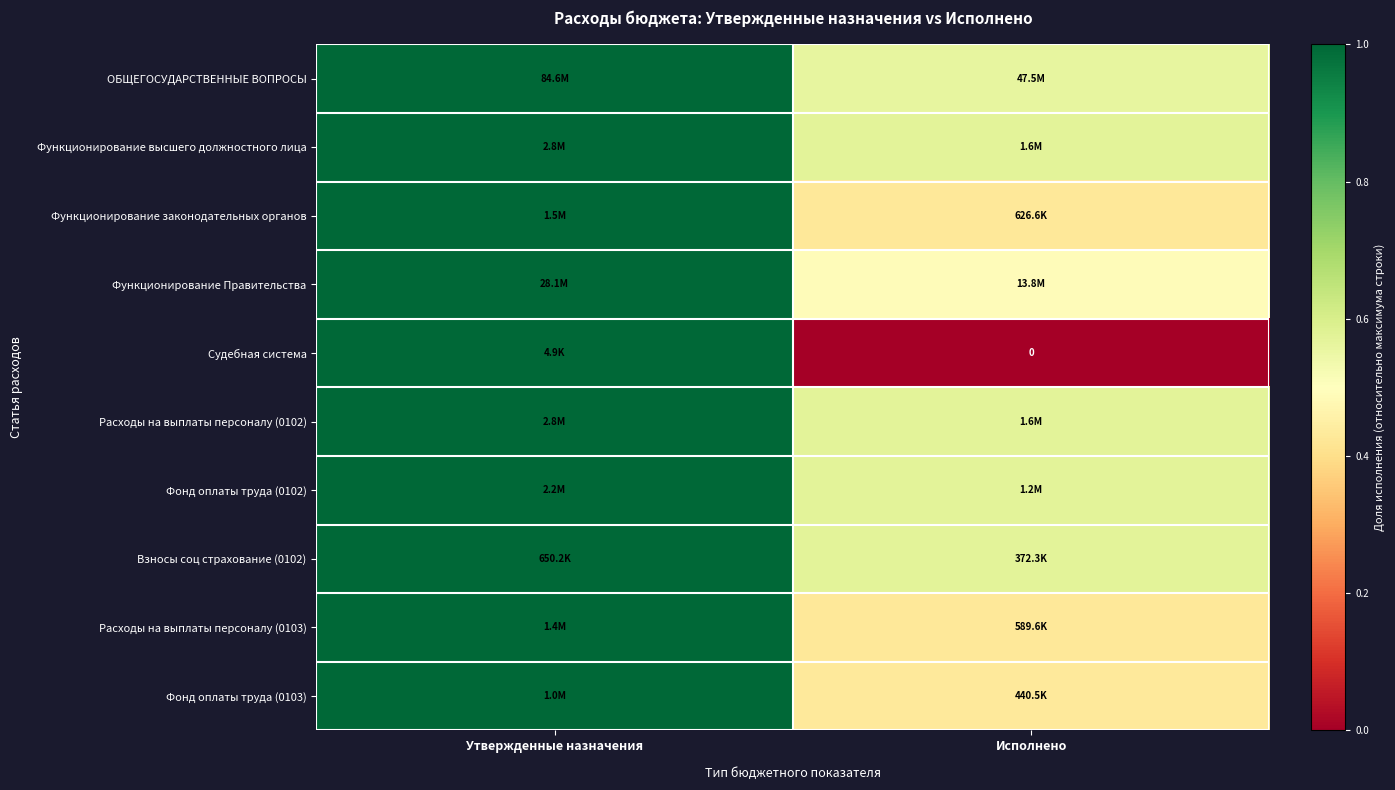

At how many categories does at least one series exceed 0?

2